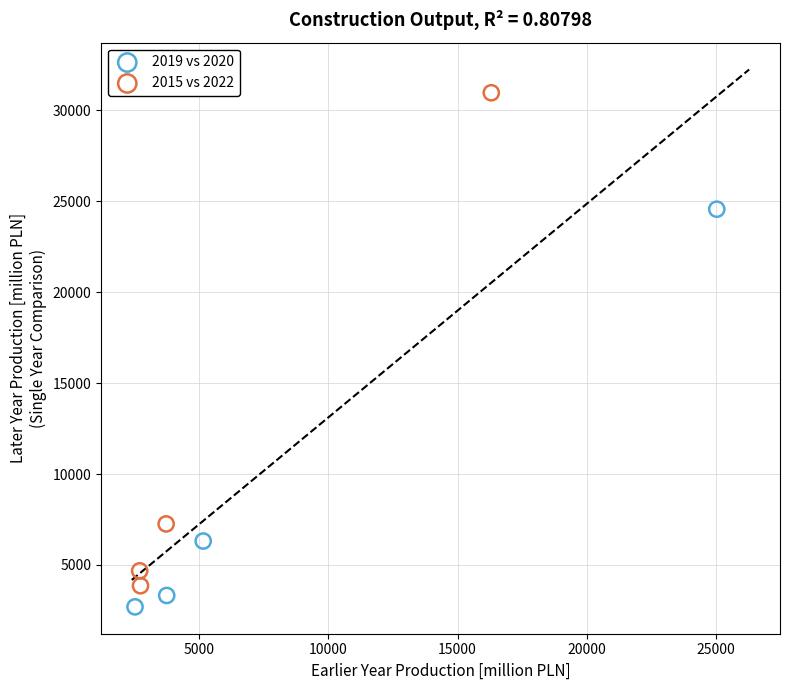

Which series contains the highest Y value?

2015 vs 2022